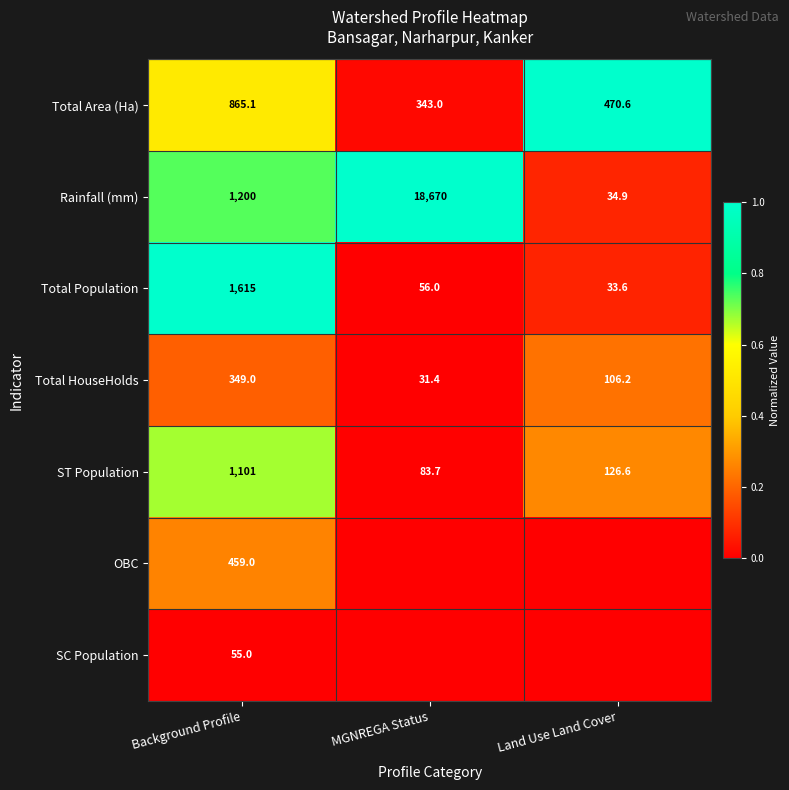

At which category does the chart reach its peak across all series?

Land Use Land Cover